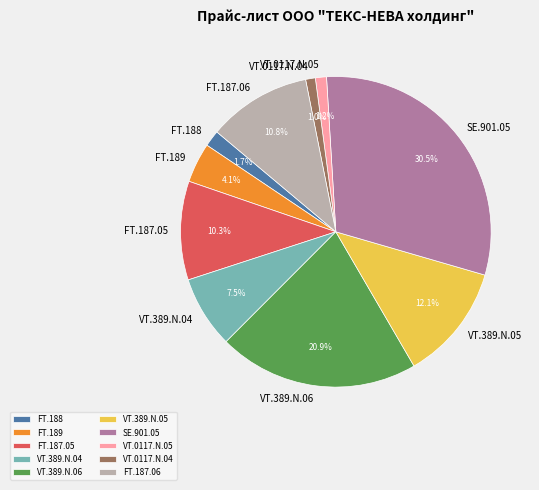

To the nearest percent, what is the average slice percentage?

10%